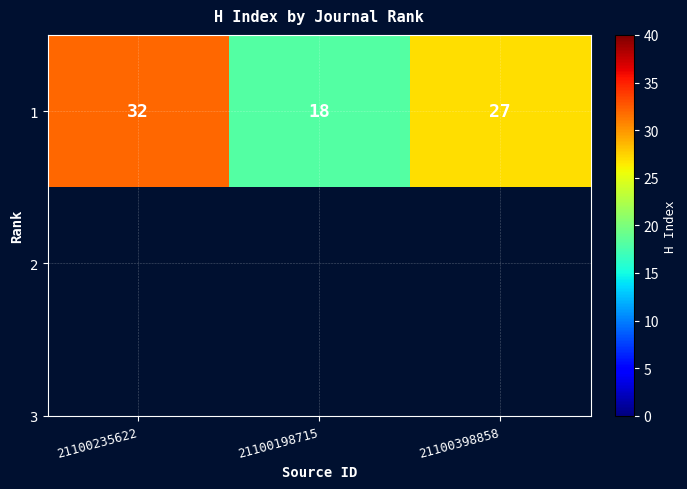

Rank the categories by value from lowest to highest.

21100198715, 21100398858, 21100235622